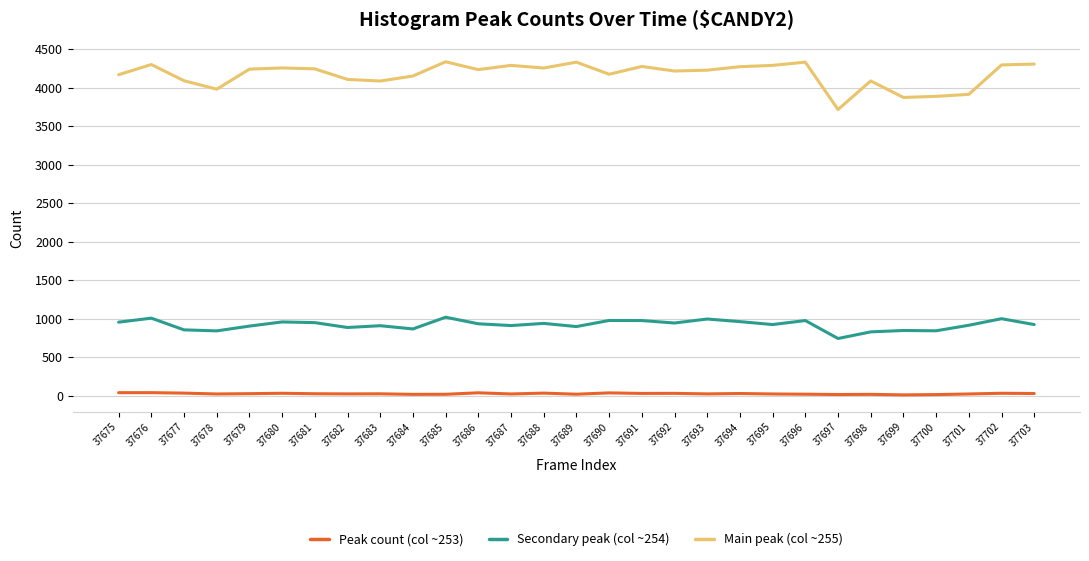

What is the difference between the Main peak (col ~255) values at 37693 and 37697?

511